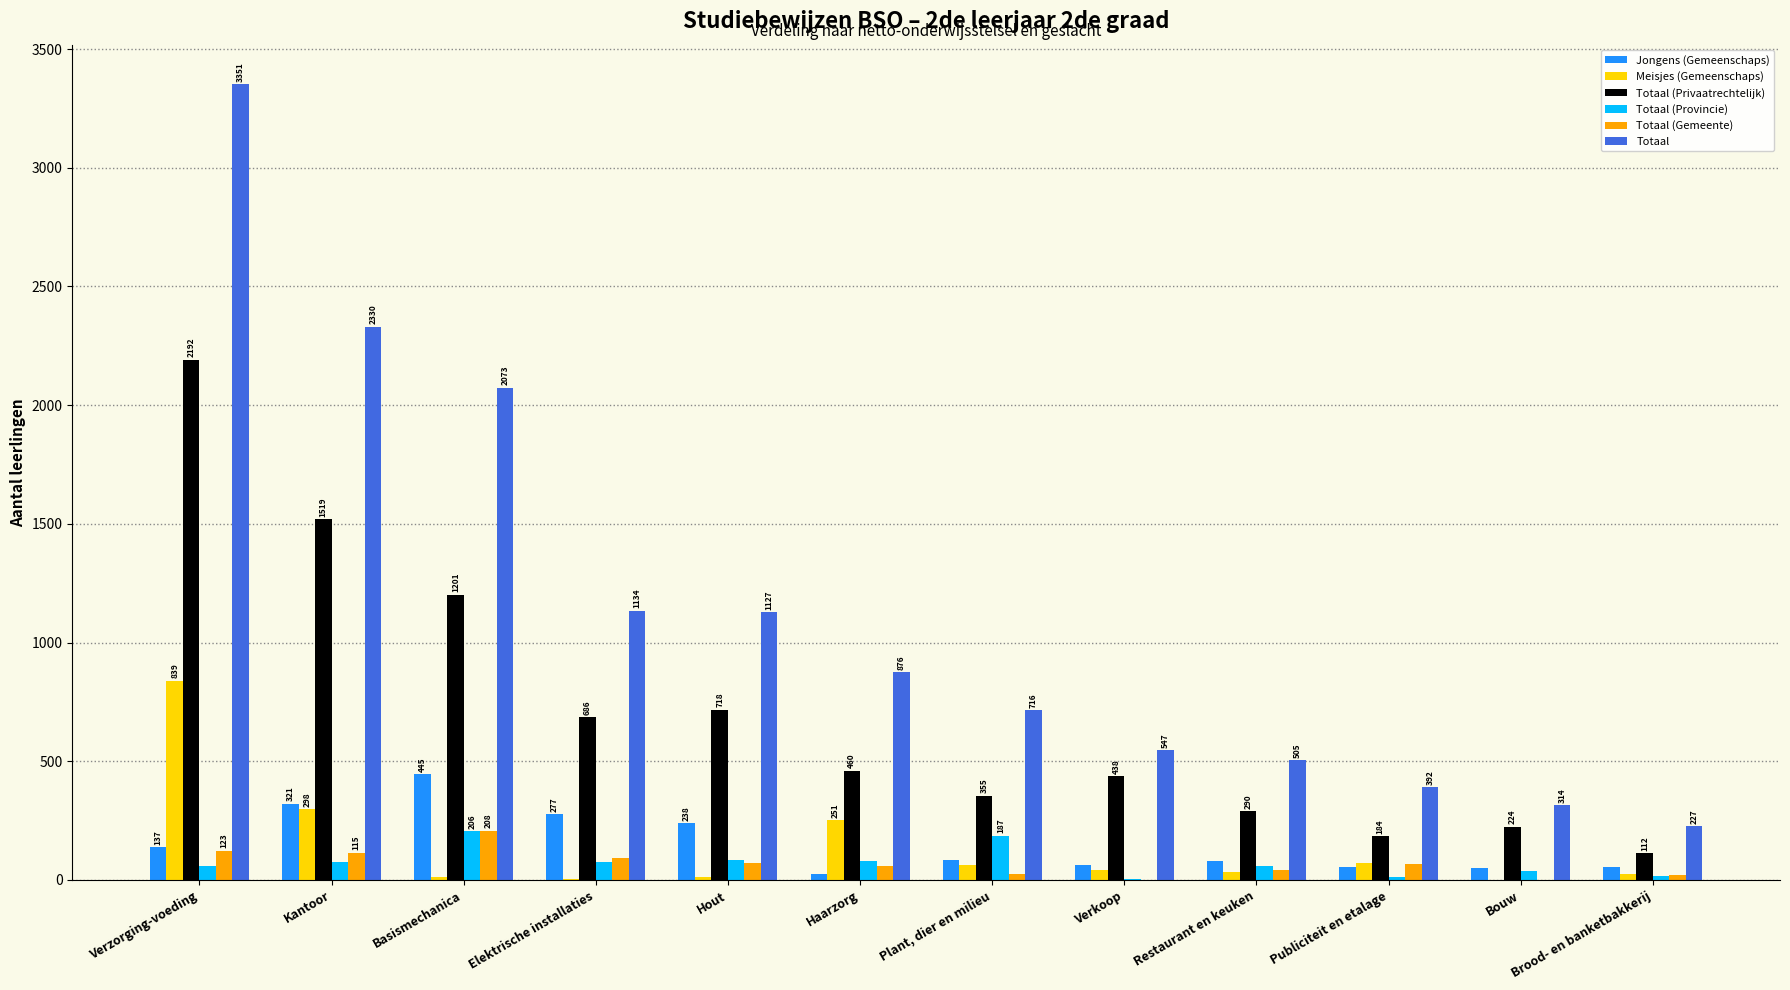

Which label corresponds to the largest value in the chart?

Verzorging-voeding